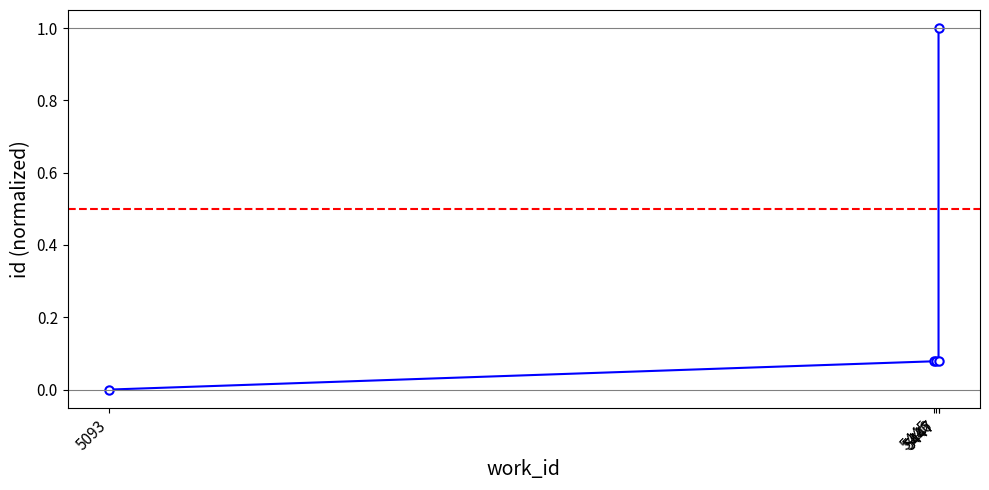

Reading left to right, extract all data points from this chart.

0.0	0.1	0.1	0.1	1.0